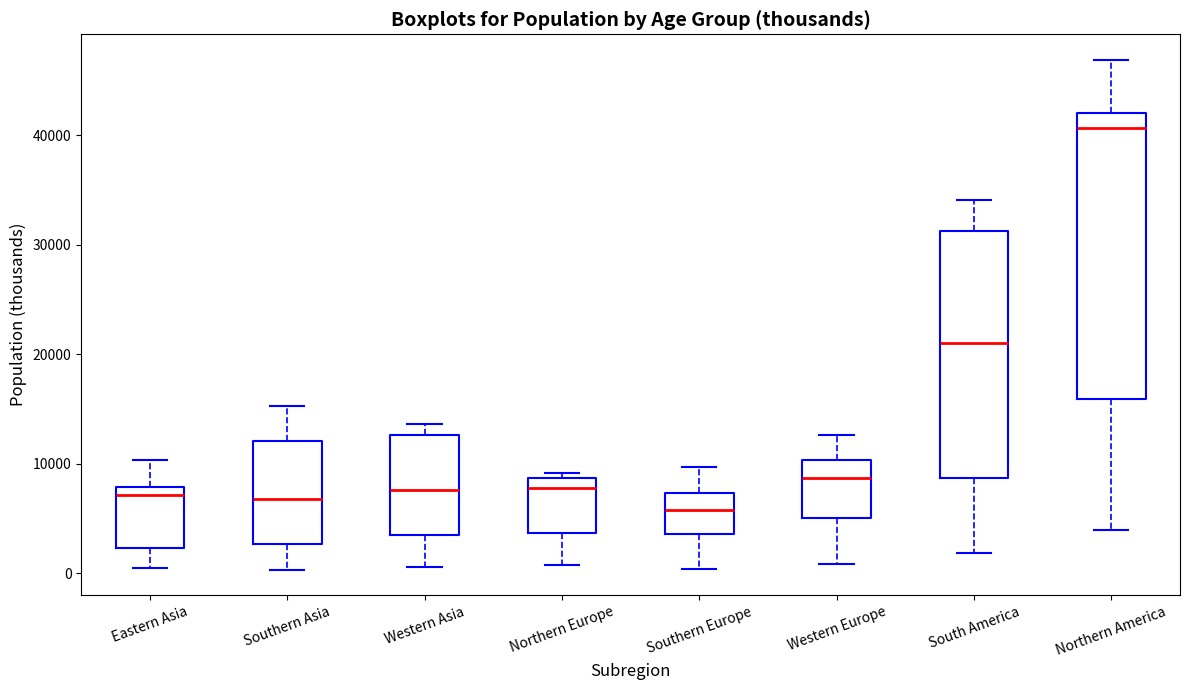

Reading left to right, transcribe this box plot: for each box, give where its median line is, the range the box spans, and where its two whiskers end, as read against the y-axis. The values are not printed on the chart, so give them approximately, as read against the axis.

Eastern Asia: median 7000, box 2000 to 8000, whiskers 0 to 10000
Southern Asia: median 7000, box 3000 to 12000, whiskers 0 to 15000
Western Asia: median 8000, box 3000 to 13000, whiskers 1000 to 14000
Northern Europe: median 8000, box 4000 to 9000, whiskers 1000 to 9000 (just above the box's upper edge)
Southern Europe: median 6000, box 4000 to 7000, whiskers 0 to 10000
Western Europe: median 9000, box 5000 to 10000, whiskers 1000 to 13000
South America: median 21000, box 9000 to 31000, whiskers 2000 to 34000
Northern America: median 41000, box 16000 to 42000, whiskers 4000 to 47000